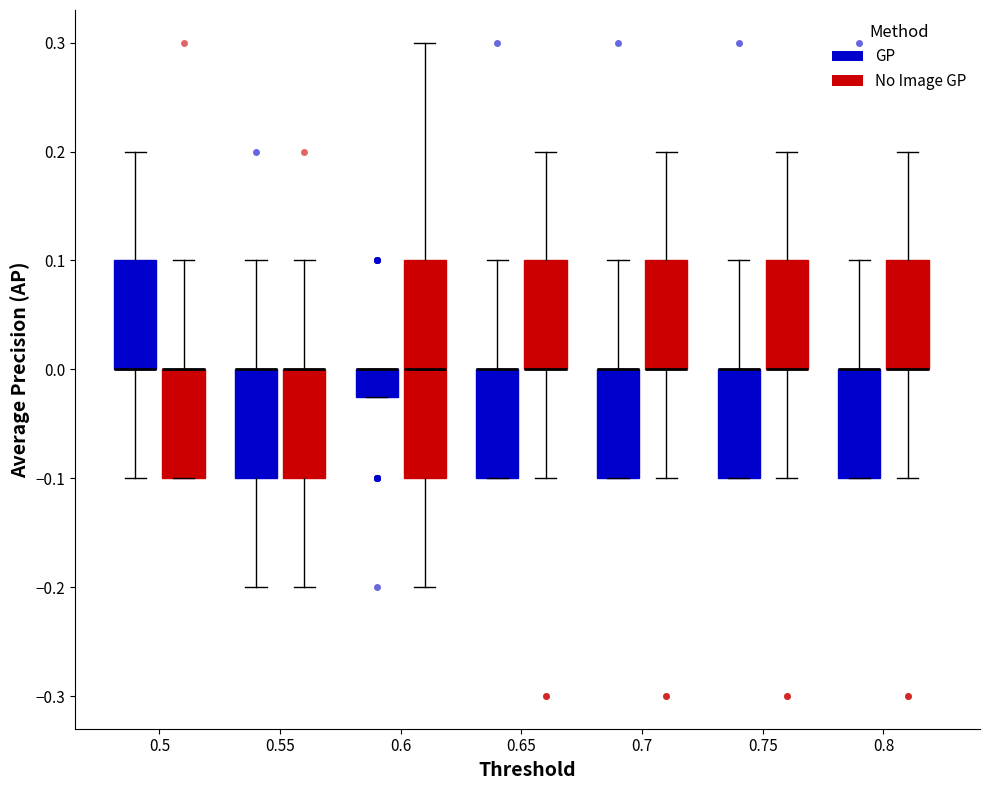

Reading left to right, transcribe this box plot: for each box, give where its median line is, the range the box spans, and where its two whiskers end, as read against the y-axis. The values are not printed on the chart, so give them approximately, as read against the axis.

0.5 (GP): median 0.00 (drawn on the box's lower edge), box 0.00 to 0.10, whiskers -0.10 to 0.20
0.5 (No Image GP): median 0.00 (drawn on the box's upper edge), box -0.10 to 0.00, whiskers -0.10 to 0.10
0.55 (GP): median 0.00 (drawn on the box's upper edge), box -0.10 to 0.00, whiskers -0.20 to 0.10
0.55 (No Image GP): median 0.00 (drawn on the box's upper edge), box -0.10 to 0.00, whiskers -0.20 to 0.10
0.6 (GP): median 0.00 (drawn on the box's upper edge), box -0.02 to 0.00, whiskers -0.02 to 0.00
0.6 (No Image GP): median 0.00, box -0.10 to 0.10, whiskers -0.20 to 0.30
0.65 (GP): median 0.00 (drawn on the box's upper edge), box -0.10 to 0.00, whiskers -0.10 to 0.10
0.65 (No Image GP): median 0.00 (drawn on the box's lower edge), box 0.00 to 0.10, whiskers -0.10 to 0.20
0.7 (GP): median 0.00 (drawn on the box's upper edge), box -0.10 to 0.00, whiskers -0.10 to 0.10
0.7 (No Image GP): median 0.00 (drawn on the box's lower edge), box 0.00 to 0.10, whiskers -0.10 to 0.20
0.75 (GP): median 0.00 (drawn on the box's upper edge), box -0.10 to 0.00, whiskers -0.10 to 0.10
0.75 (No Image GP): median 0.00 (drawn on the box's lower edge), box 0.00 to 0.10, whiskers -0.10 to 0.20
0.8 (GP): median 0.00 (drawn on the box's upper edge), box -0.10 to 0.00, whiskers -0.10 to 0.10
0.8 (No Image GP): median 0.00 (drawn on the box's lower edge), box 0.00 to 0.10, whiskers -0.10 to 0.20